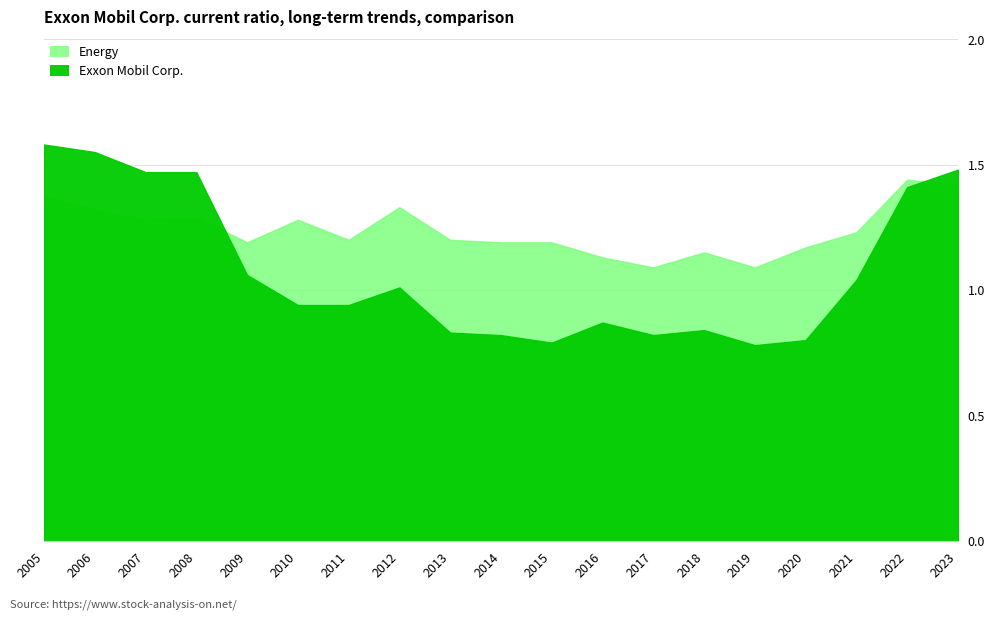

The value of Exxon Mobil Corp. at 2022 is 1.4. True or false?

True